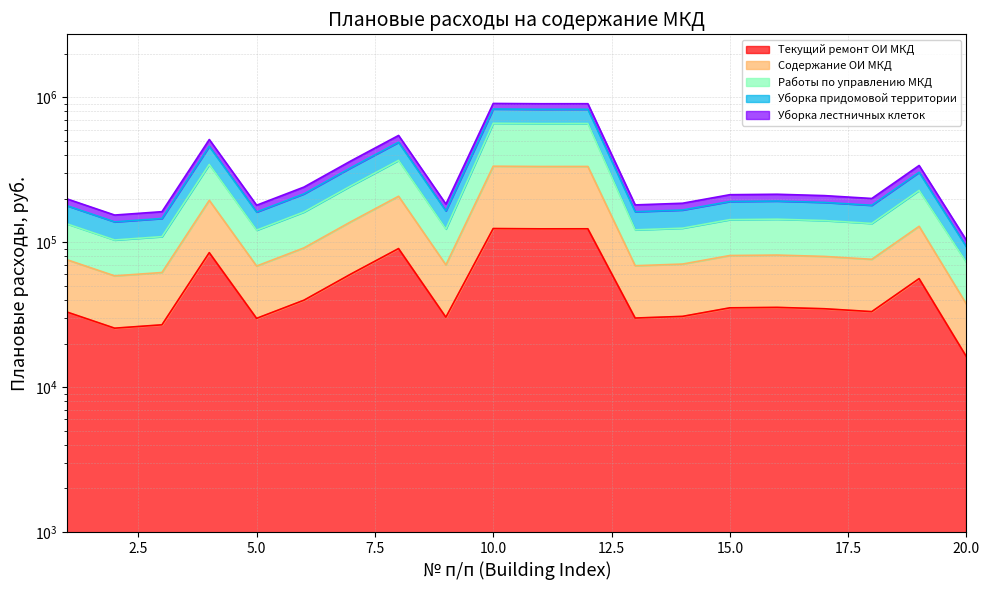

How many values in the Уборка придомовой территории series exceed 81071?

10